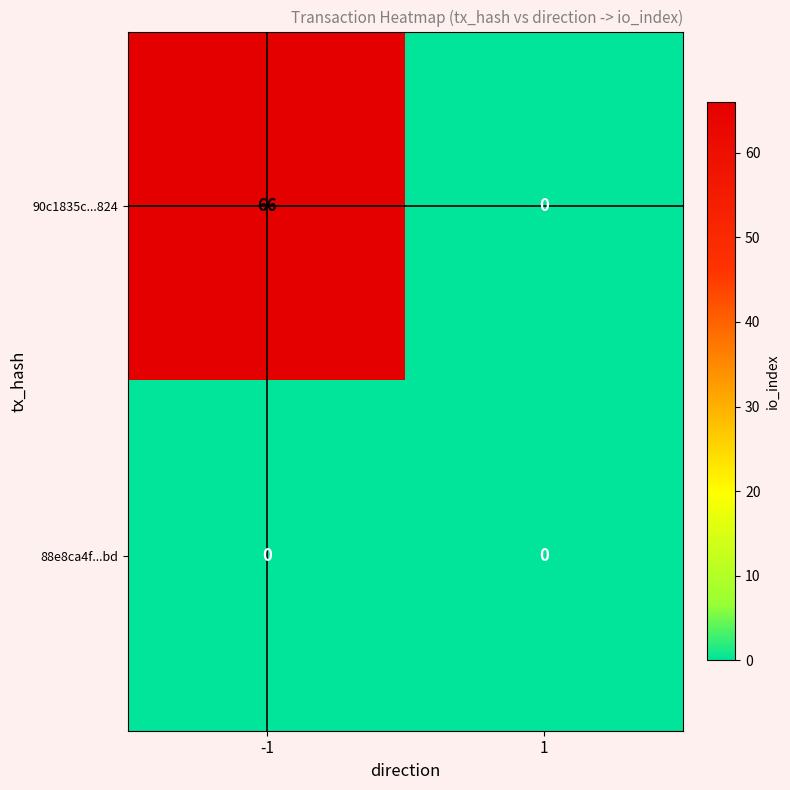

Which series changed the most between -1 and 1?

90c1835c...824